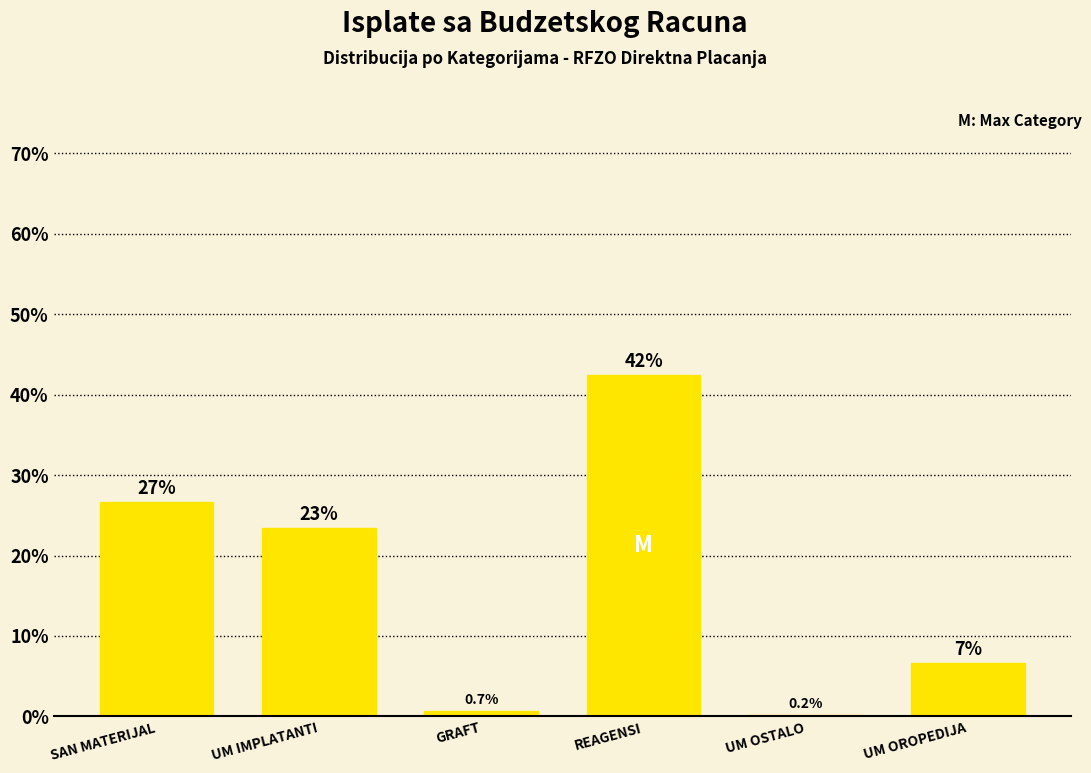

Are the bars horizontal?

No